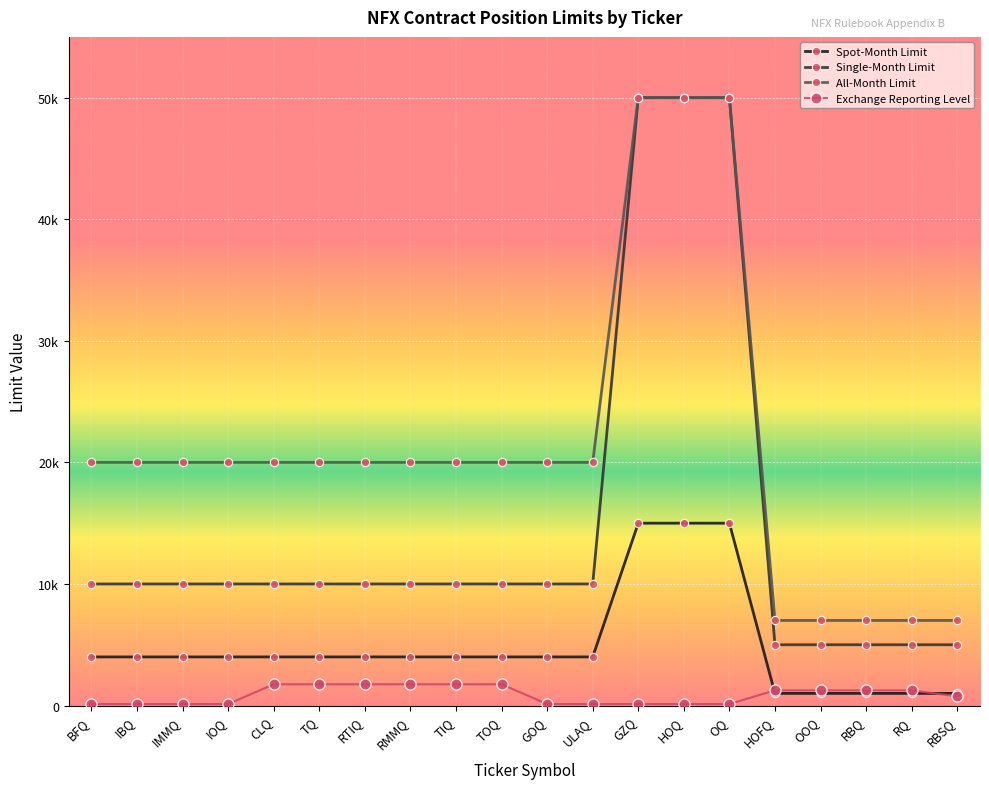

Reading right to left, extract all data points from this chart.

Spot-Month Limit: 1000	1000	1000	1000	1000	15000	15000	15000	4000	4000	4000	4000	4000	4000	4000	4000	4000	4000	4000	4000
Single-Month Limit: 5000	5000	5000	5000	5000	50000	50000	50000	10000	10000	10000	10000	10000	10000	10000	10000	10000	10000	10000	10000
All-Month Limit: 7000	7000	7000	7000	7000	50000	50000	50000	20000	20000	20000	20000	20000	20000	20000	20000	20000	20000	20000	20000
Exchange Reporting Level: 750	1250	1250	1250	1250	125	125	125	125	125	1750	1750	1750	1750	1750	1750	125	125	125	125